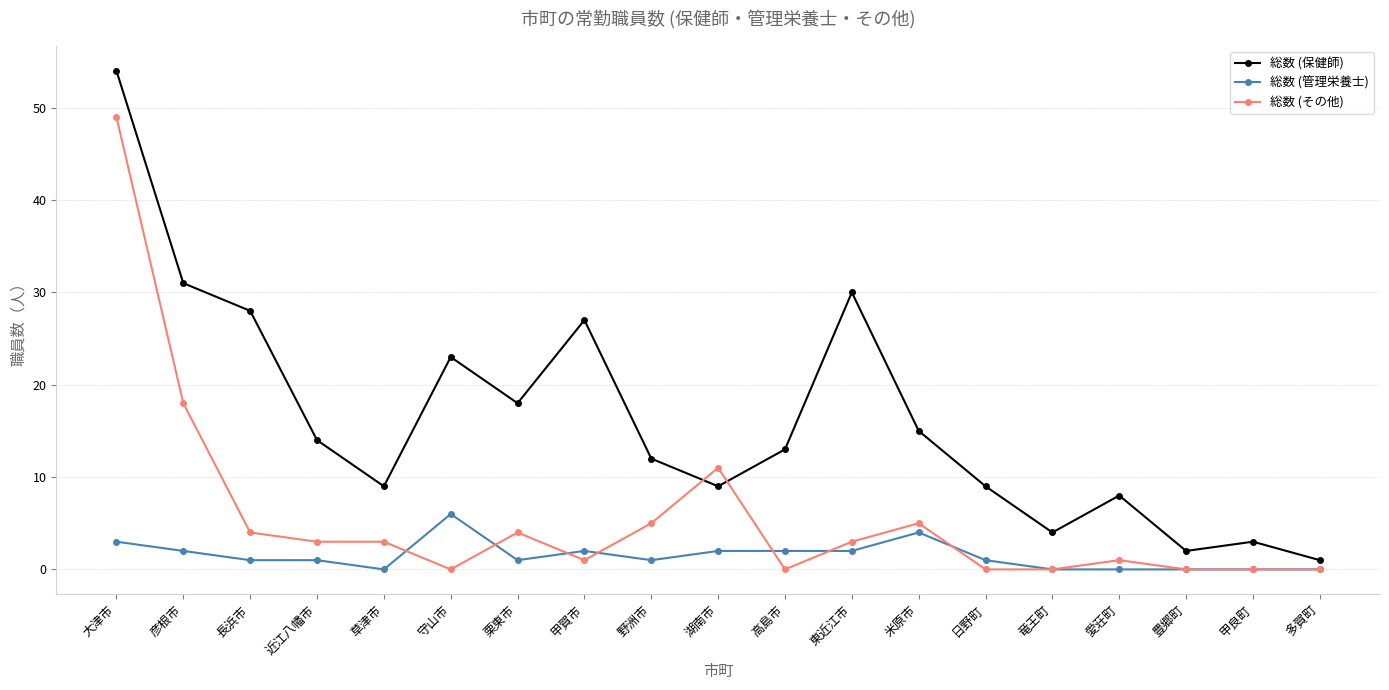

Is it true that 総数 (その他) equals 3 at 草津市?

True